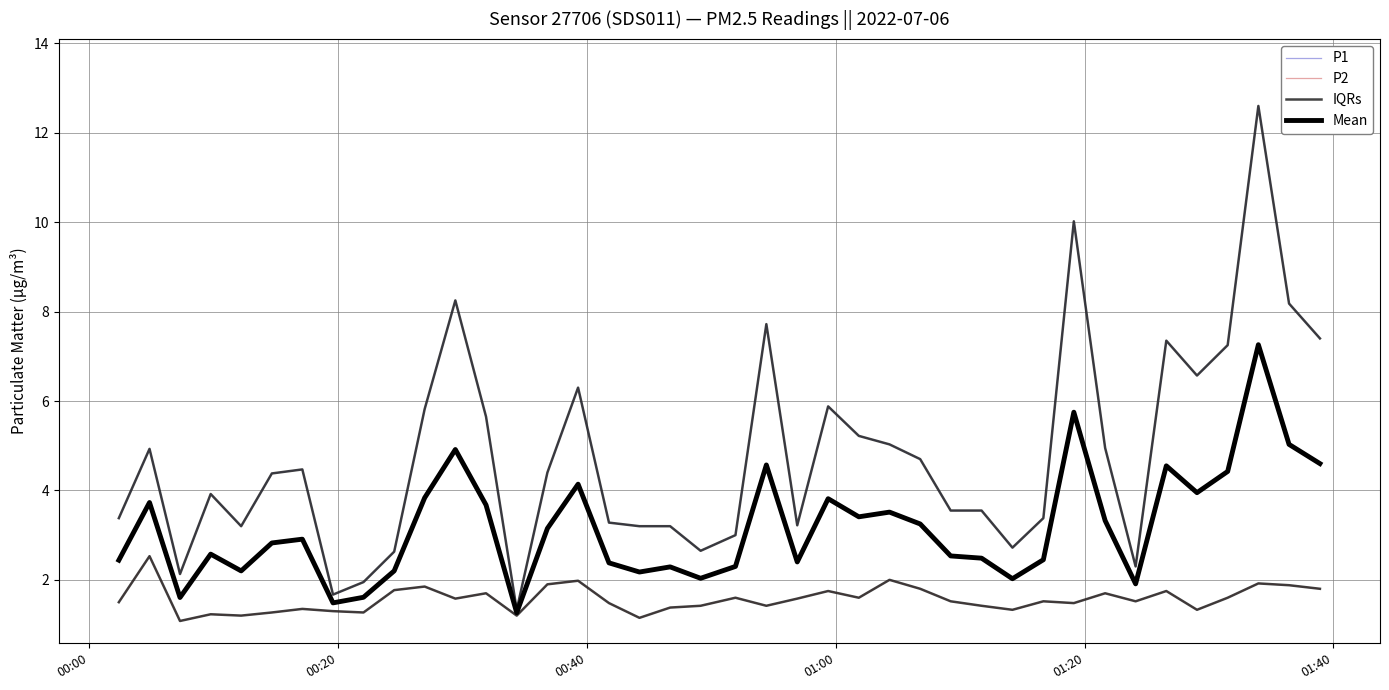

Where does the Mean series first go above 2?

00:00